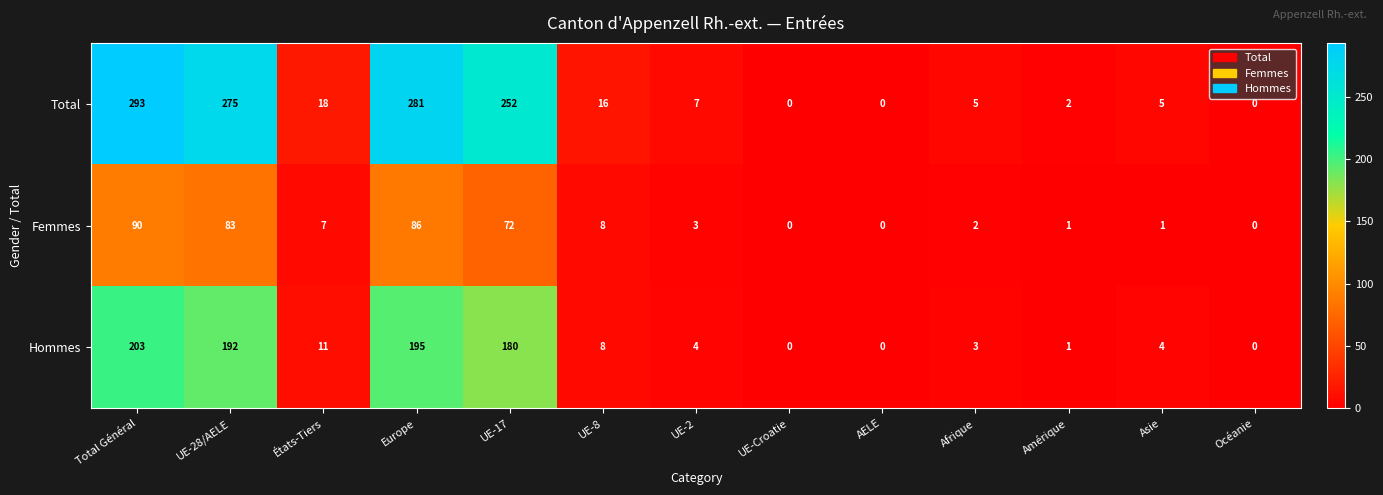

Which category has the highest value in the Femmes series?

Total Général